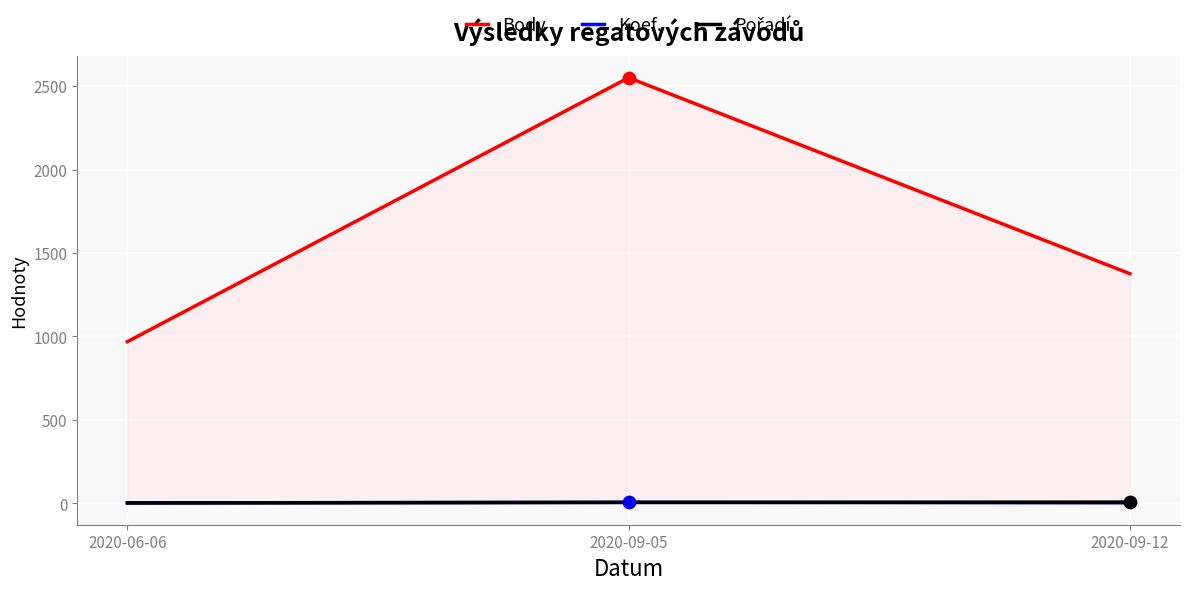

Which series contains the highest Y value?

Body